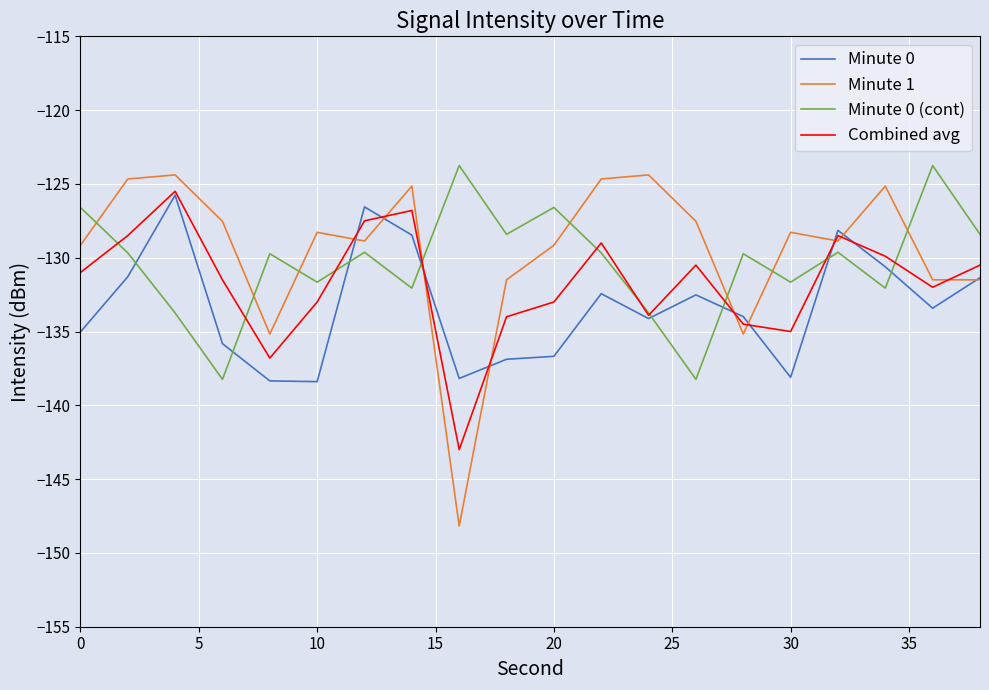

What is the smallest value displayed?

-148.2